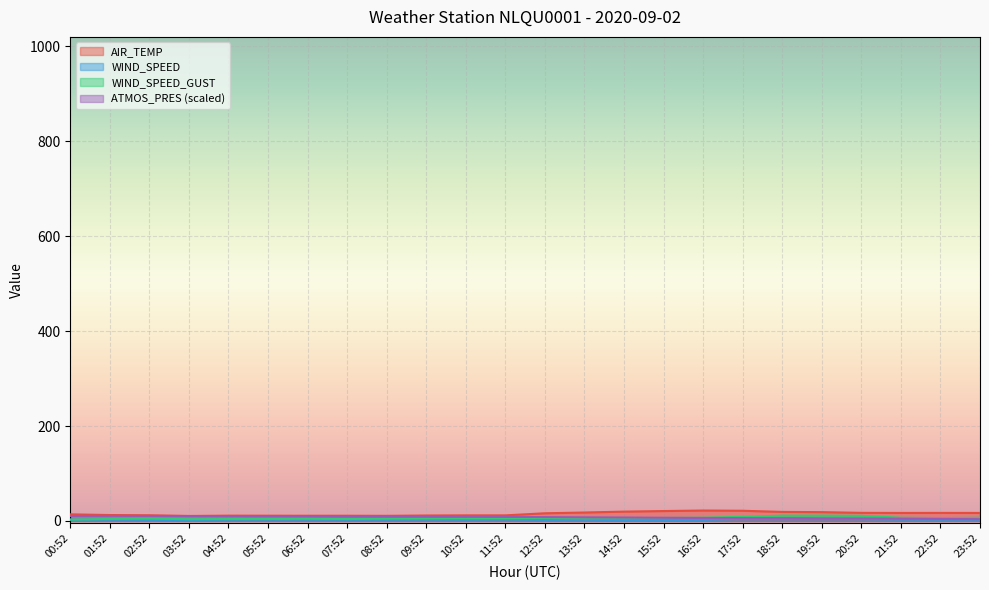

What is the average value of the WIND_SPEED series?

2.9